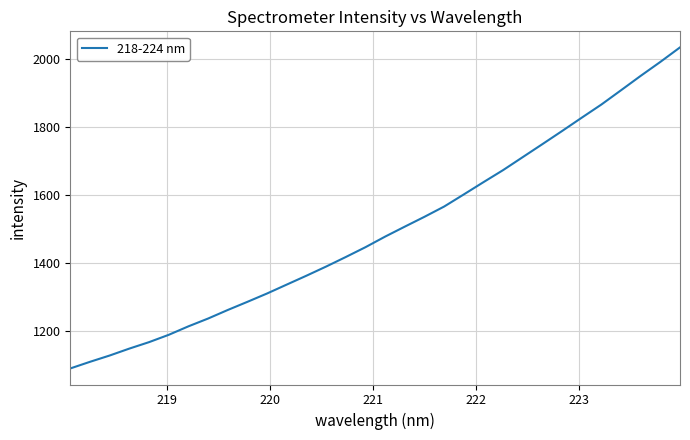

What is the maximum value shown in the chart?

2035.5